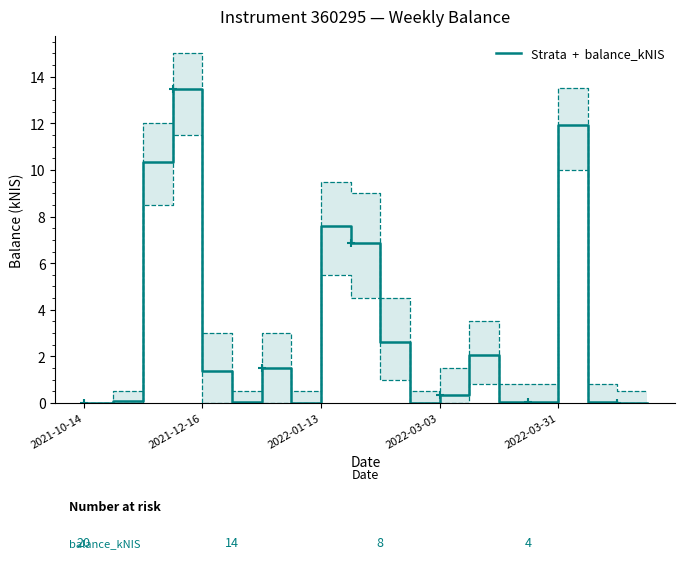

Between 2022-03-03 and 9, which is larger?

2022-03-03